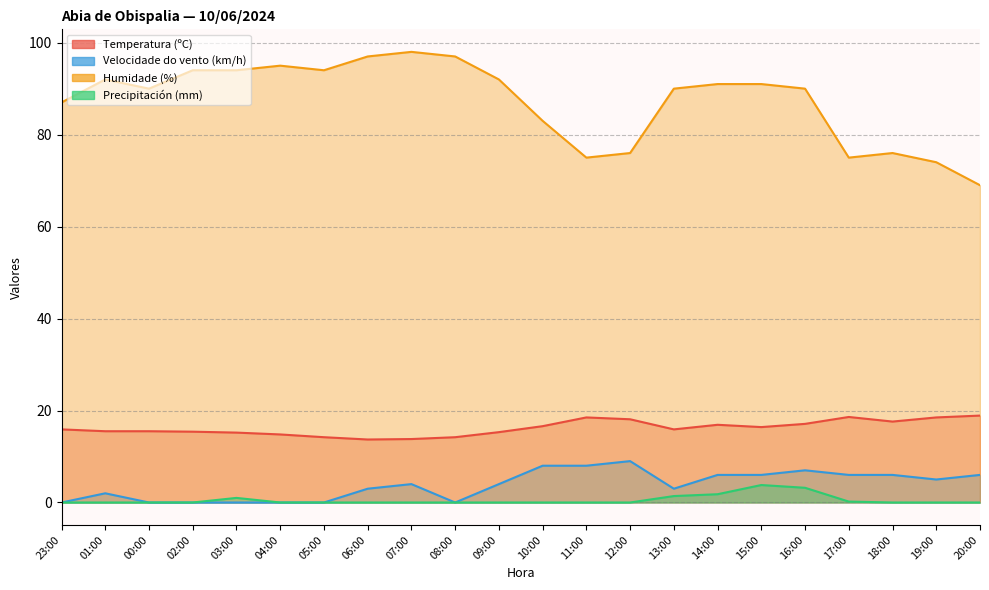

Which label corresponds to the largest value in the chart?

07:00